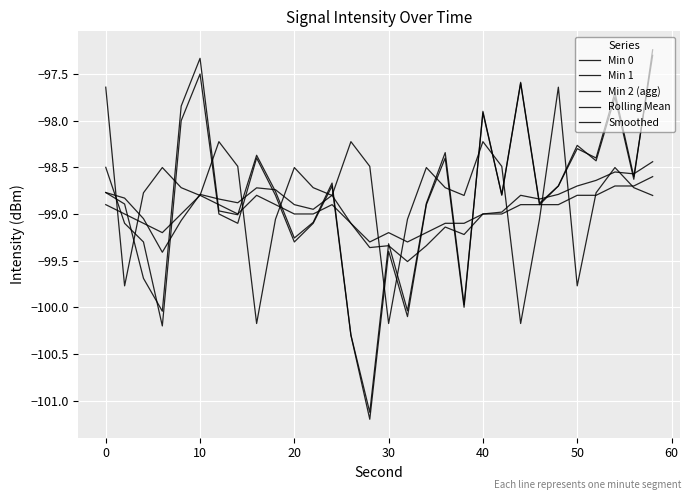

Which series has the largest range (max minus min)?

Min 2 (agg)